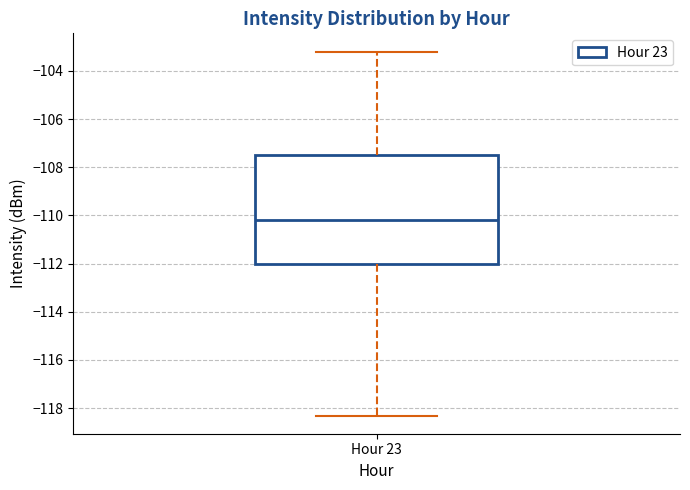

Where does the median line of the box for Hour 23 sit on the y-axis? The values are not printed on the chart, so give them approximately, as read against the axis.

-110.2